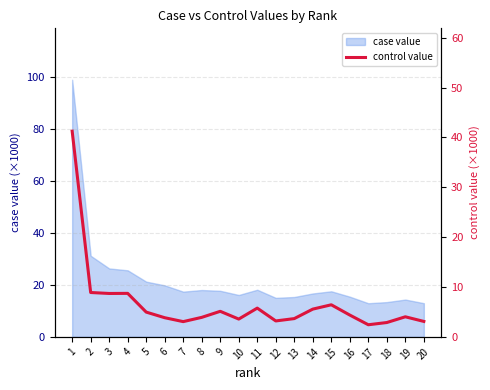

At which label does the data first exceed 4?

1